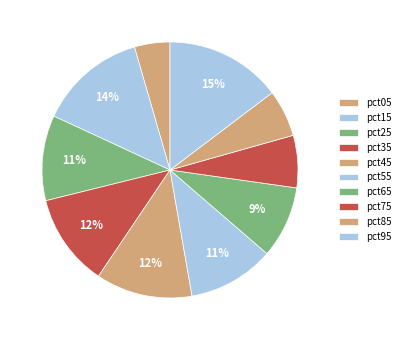

How much of the chart is everything except pct65?

90.9%